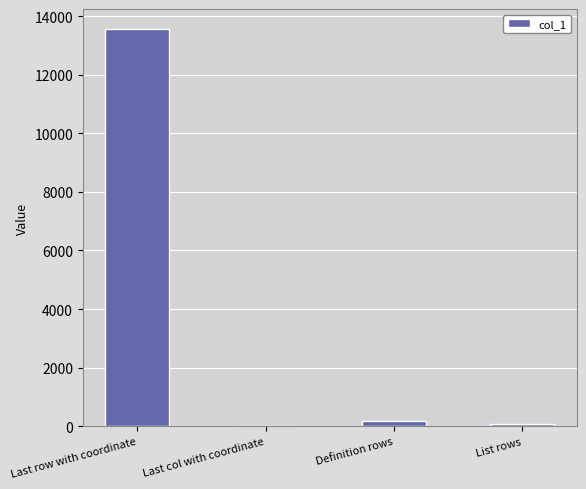

At which category does the chart reach its peak across all series?

Last row with coordinate